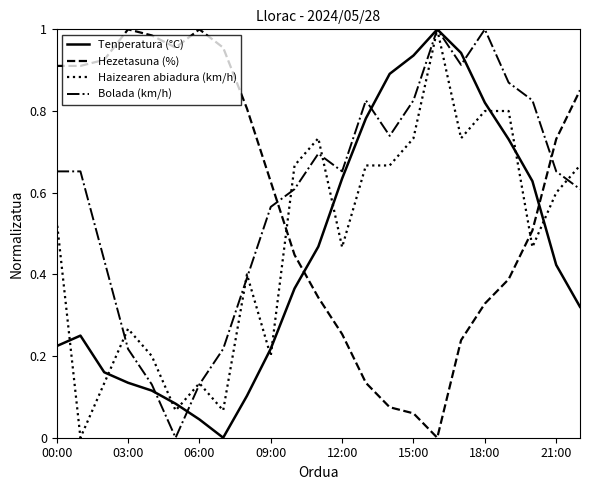

How many times do Hezetasuna (%) and Haizearen abiadura (km/h) cross each other?

2